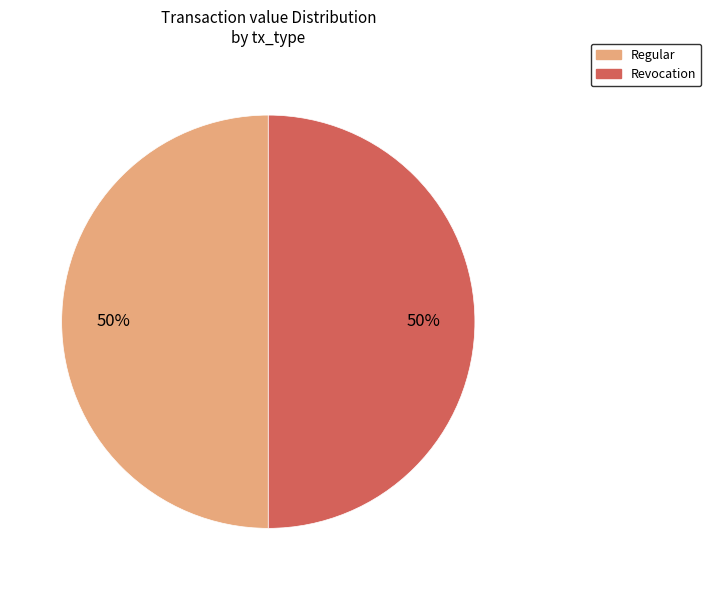

To the nearest percent, what is the difference between the largest and smallest slice percentages?

0%